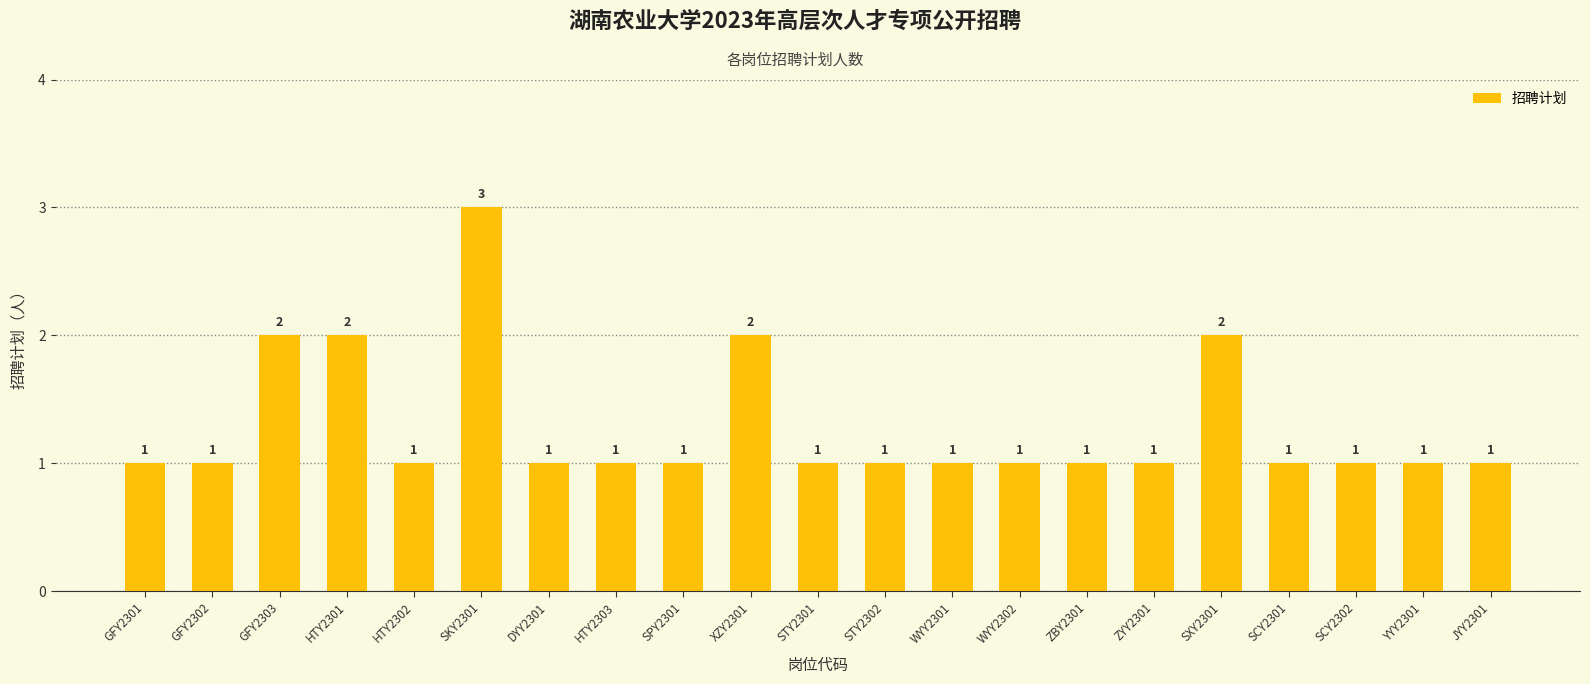

What is the sum of the values at SPY2301 and STY2301?

2